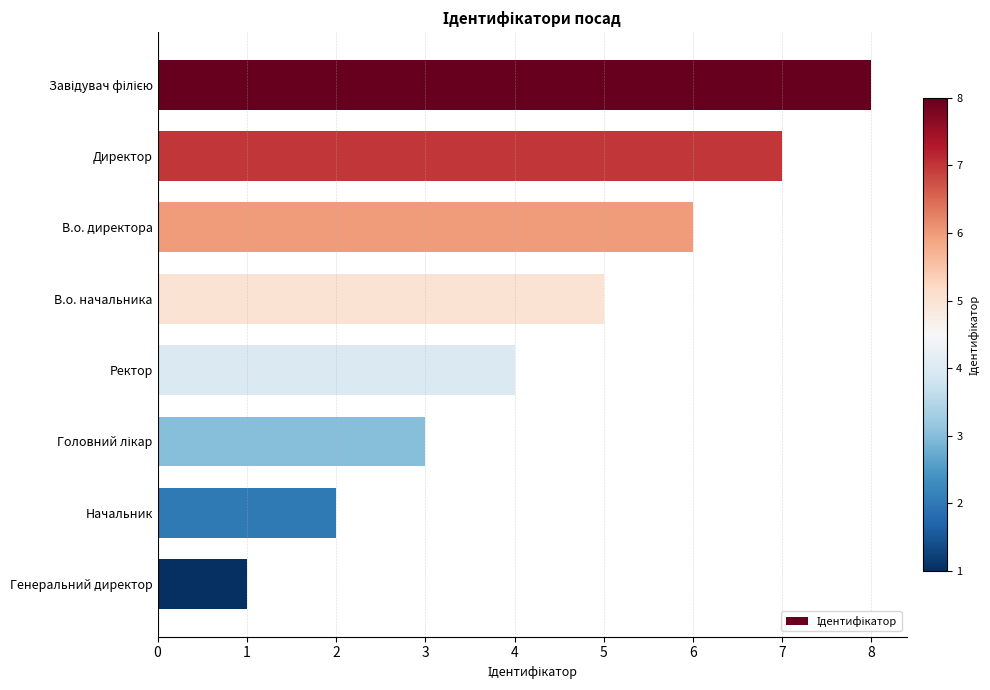

What is the difference between the maximum and minimum values?

7